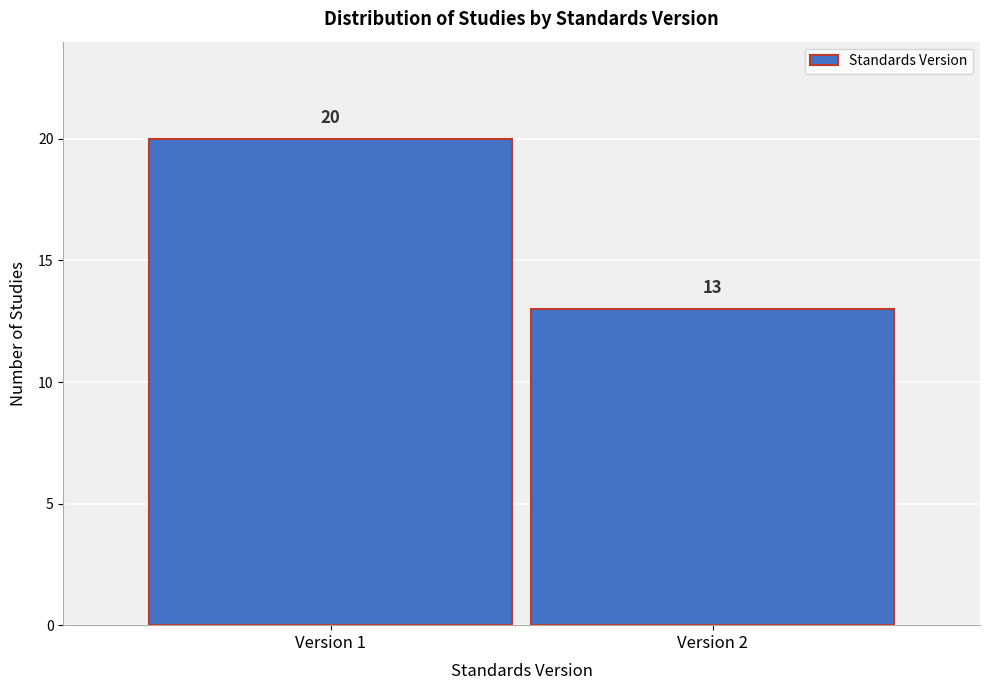

Reading left to right, transcribe all the data shown in this chart.

20	13